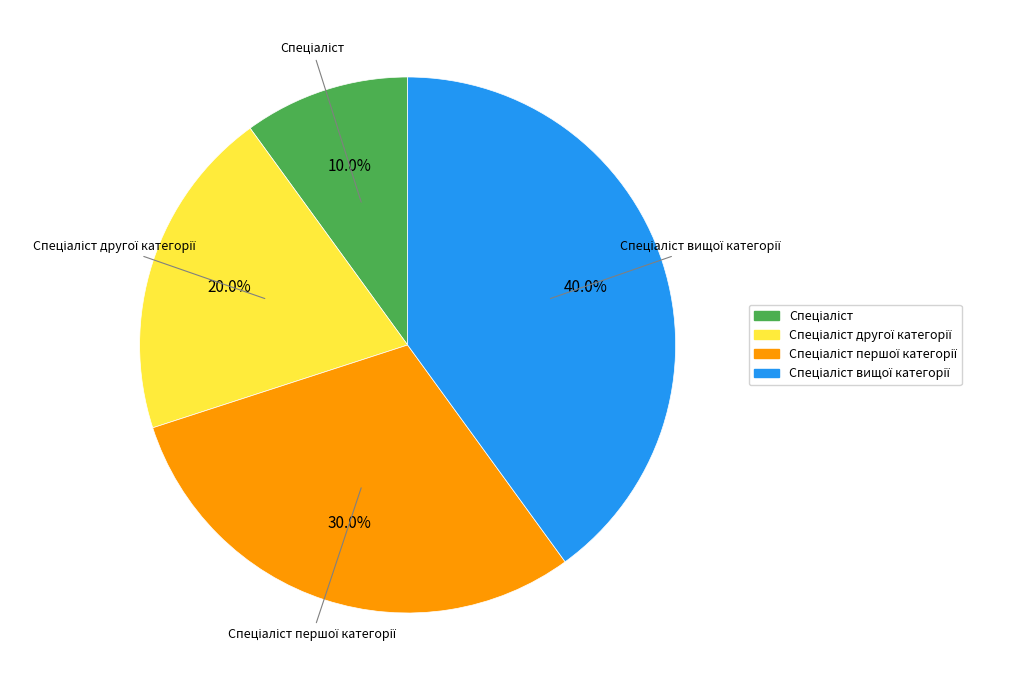

Is there any slice that represents more than half of the pie?

No